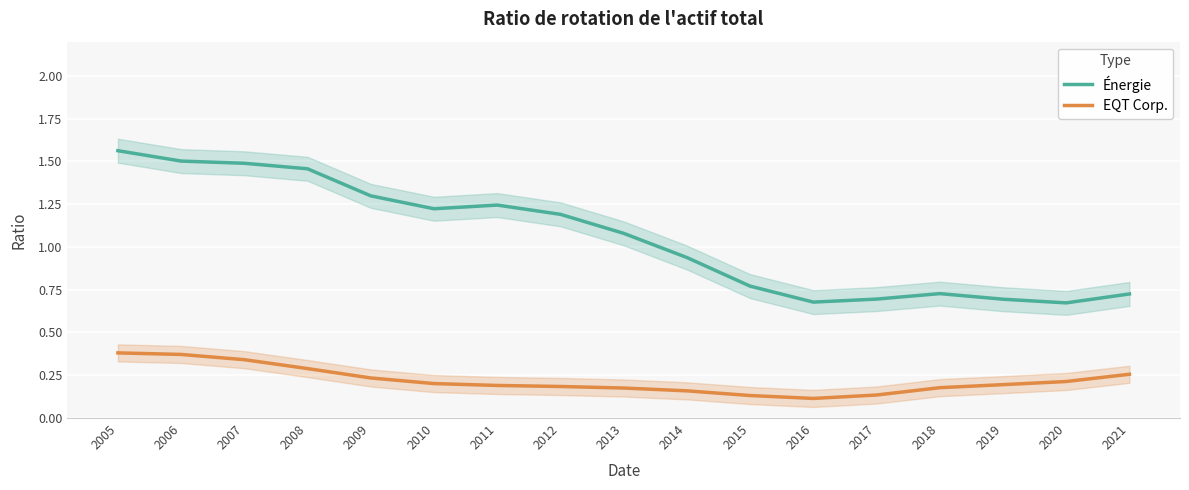

What is the difference between the Énergie values at 2005 and 2006?

0.1